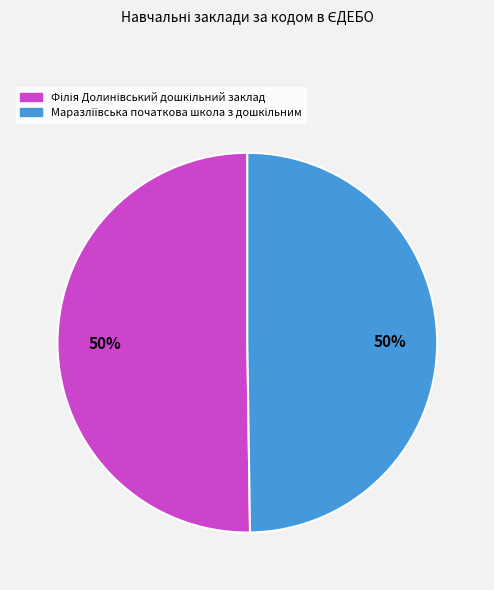

To the nearest percent, what is the average slice percentage?

50%